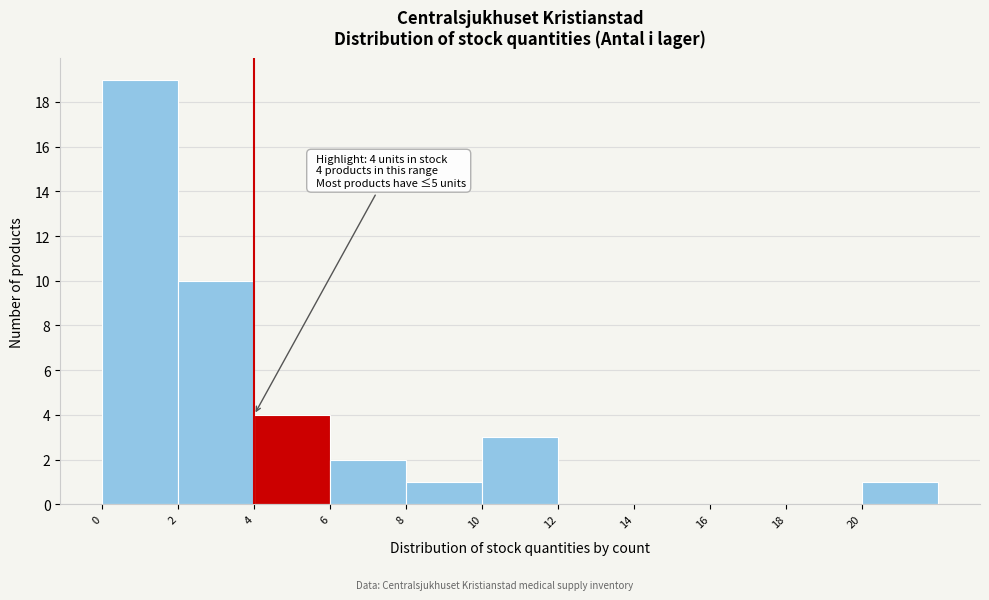

Over which range of the x-axis is the bar tallest?

0 to 2